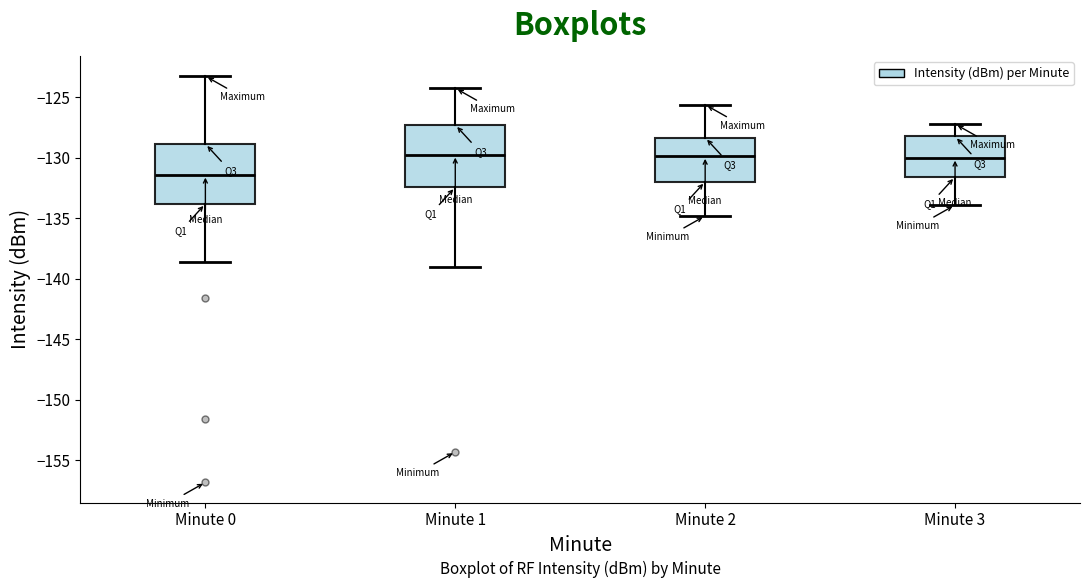

Where does the lower whisker of the box for Minute 2 end on the y-axis? The values are not printed on the chart, so give them approximately, as read against the axis.

-135.0